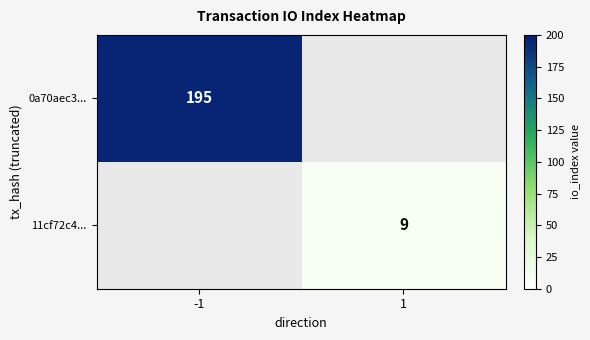

True or false: 11cf72c4... has a value of 5 at 1.

False